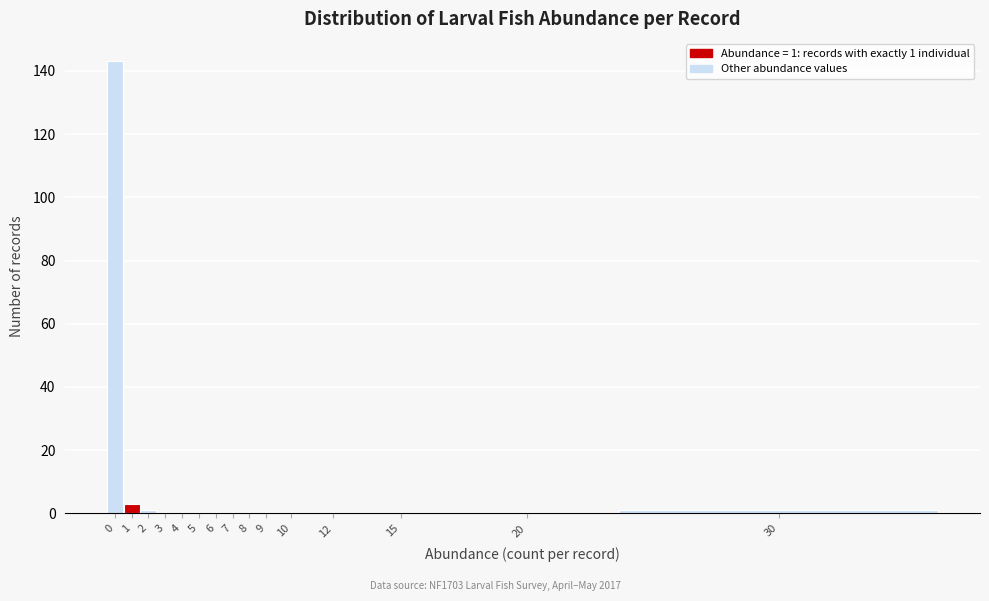

Reading left to right, extract all data points from this chart.

0=143	1=3	2=1	3=0	4=0	5=0	6=0	7=0	8=0	9=0	10=0	12=0	15=0	20=0	30=1